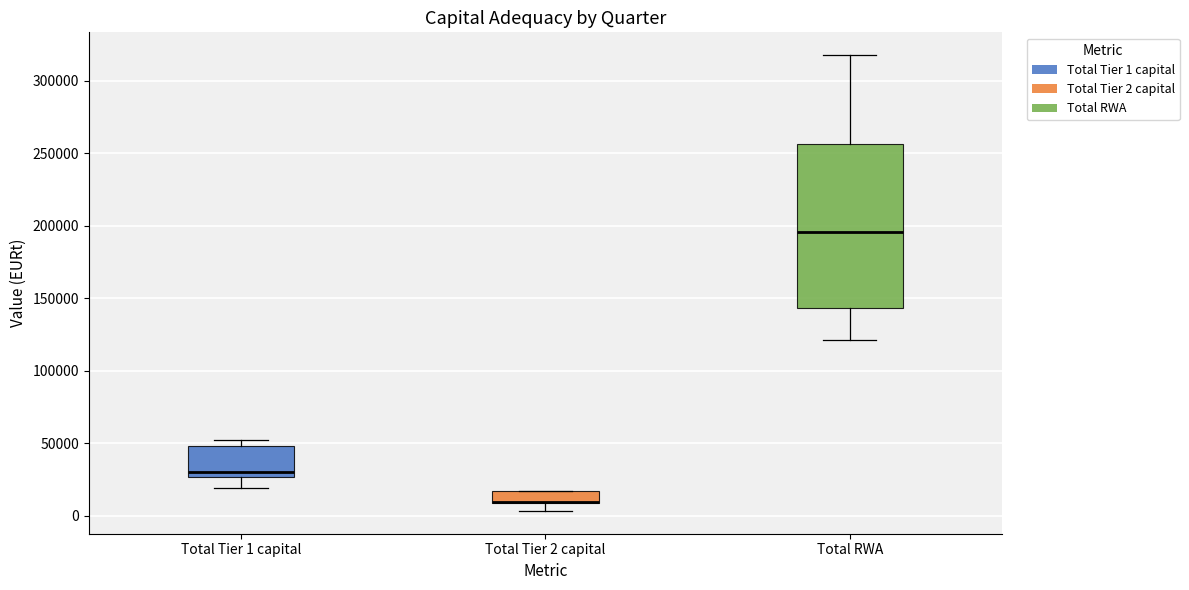

Reading left to right, transcribe this box plot: for each box, give where its median line is, the range the box spans, and where its two whiskers end, as read against the y-axis. The values are not printed on the chart, so give them approximately, as read against the axis.

Total Tier 1 capital: median 30000, box 25000 to 50000, whiskers 20000 to 50000 (just above the box's upper edge)
Total Tier 2 capital: median 10000 (drawn on the box's lower edge), box 10000 to 15000, whiskers 5000 to 15000
Total RWA: median 195000, box 145000 to 255000, whiskers 120000 to 320000